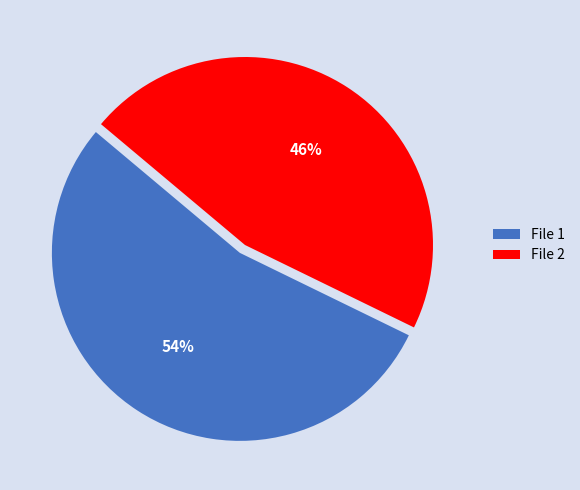

Do File 1 and File 2 together represent more than half of the pie?

Yes